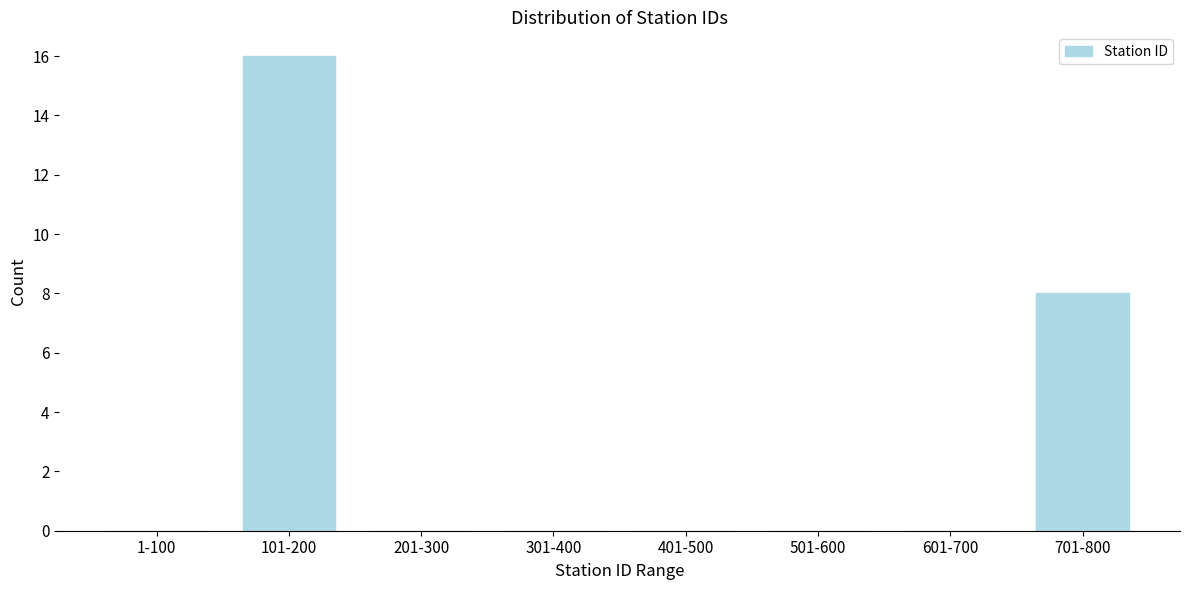

Reading right to left, transcribe all the data shown in this chart.

701-800=8	601-700=0	501-600=0	401-500=0	301-400=0	201-300=0	101-200=16	1-100=0